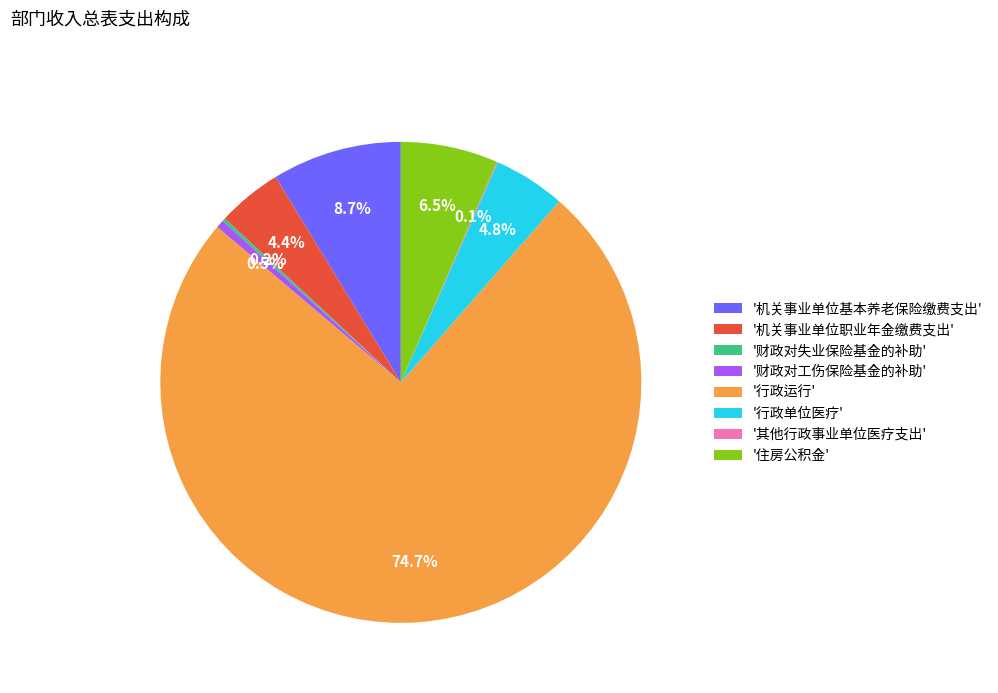

Does '行政单位医疗' represent more than half of the total?

No